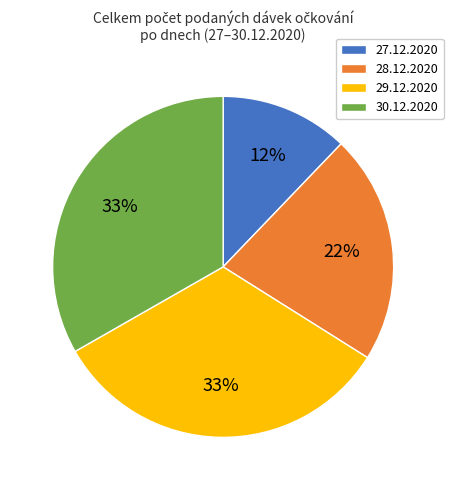

To the nearest percent, what percentage of the pie is 29.12.2020?

33%